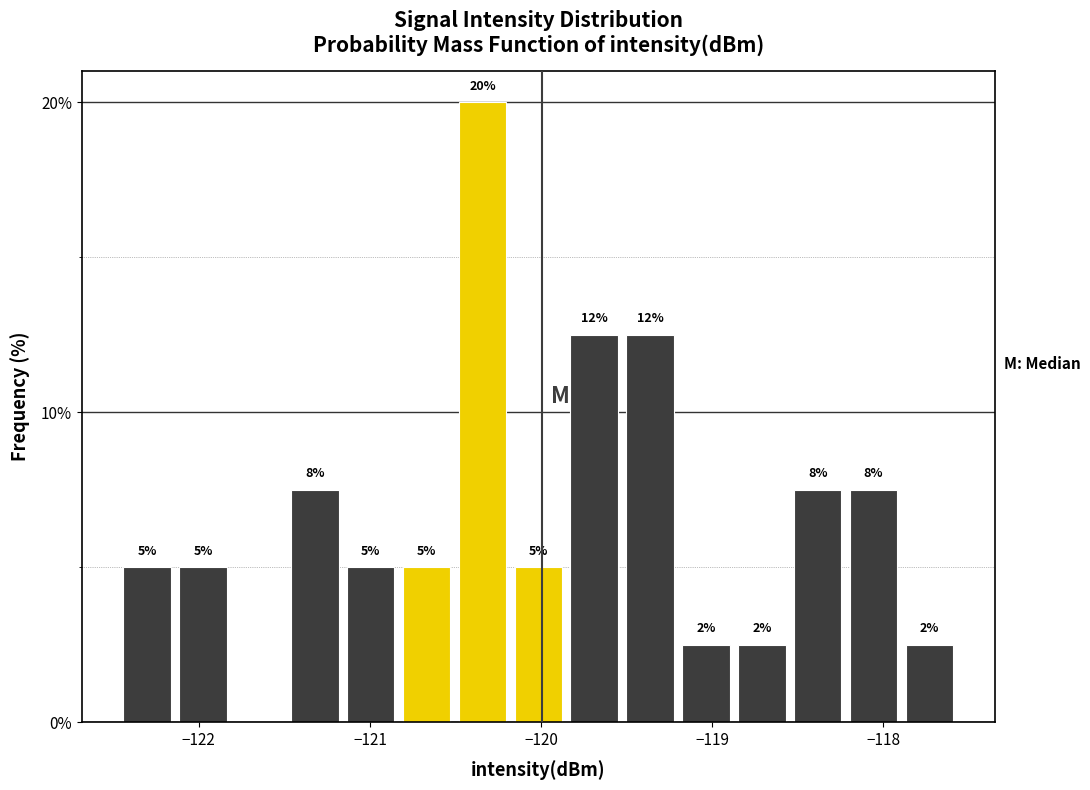

Read against the x-axis, roughly where is the centre of the tallest bar?

-120.3